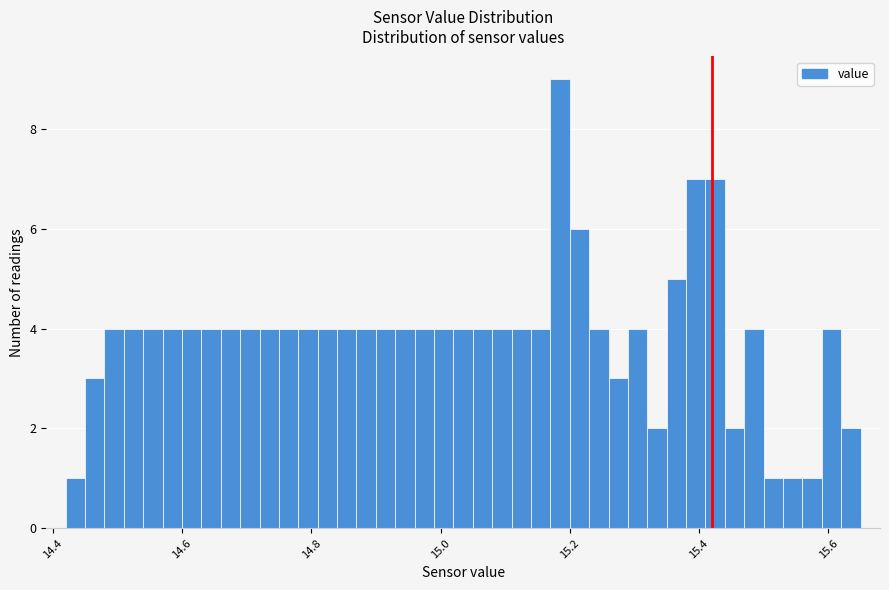

Around what value on the x-axis is the tallest bar? Give the approximate position of its centre, as read against the axis.

15.18